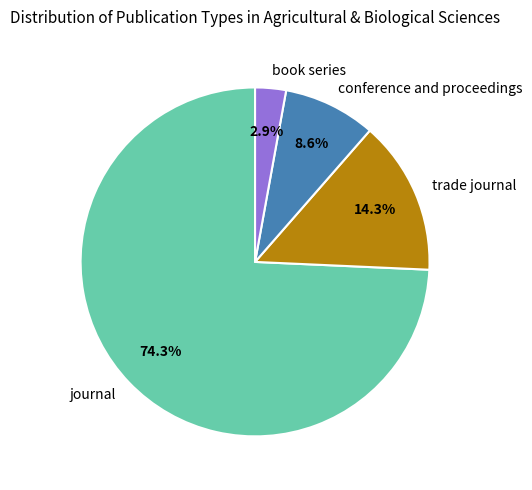

Count the number of slices in the pie.

4